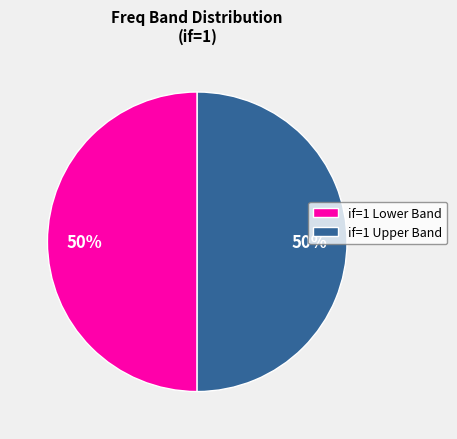

Is it true that if=1 Upper Band is 56% of the pie?

False